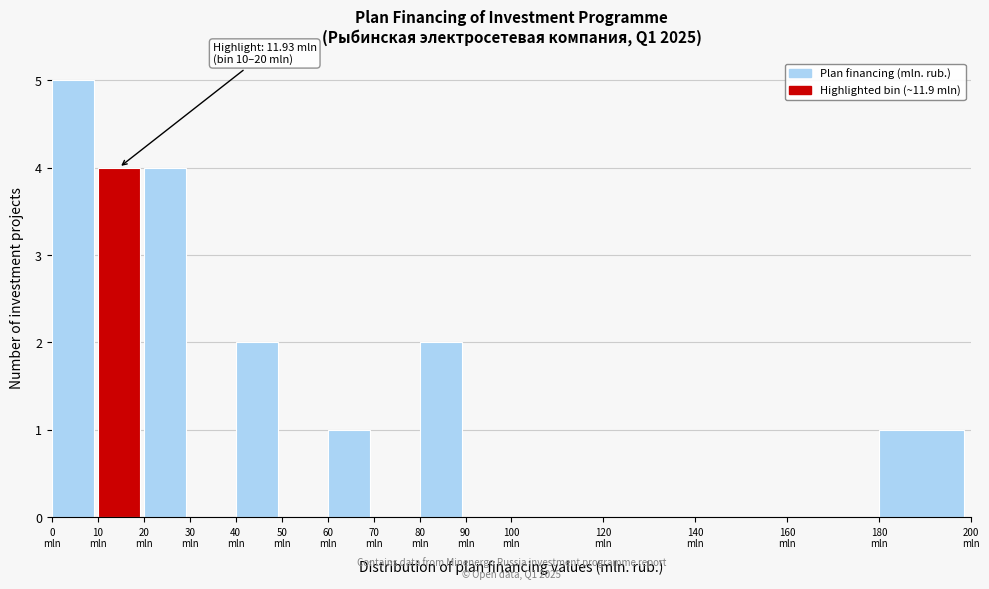

Over which range of the x-axis is the bar tallest?

0 to 10